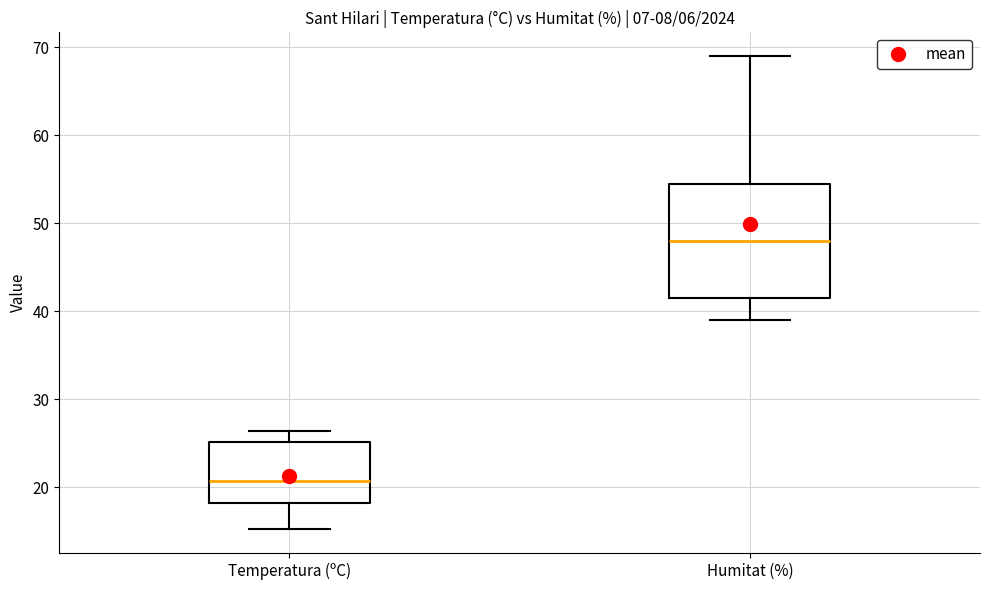

Where does the median line of the box for Temperatura (ºC) sit on the y-axis? The values are not printed on the chart, so give them approximately, as read against the axis.

21